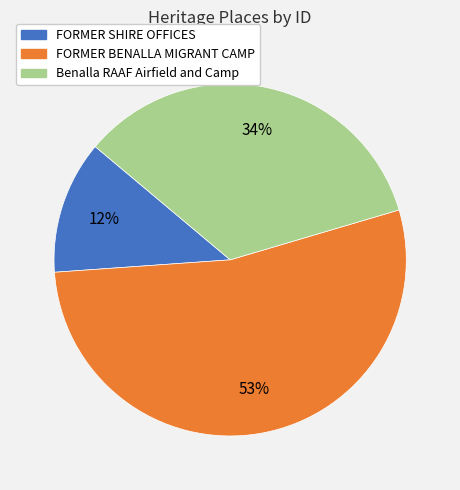

To the nearest percent, what portion does Benalla RAAF Airfield and Camp represent?

34%